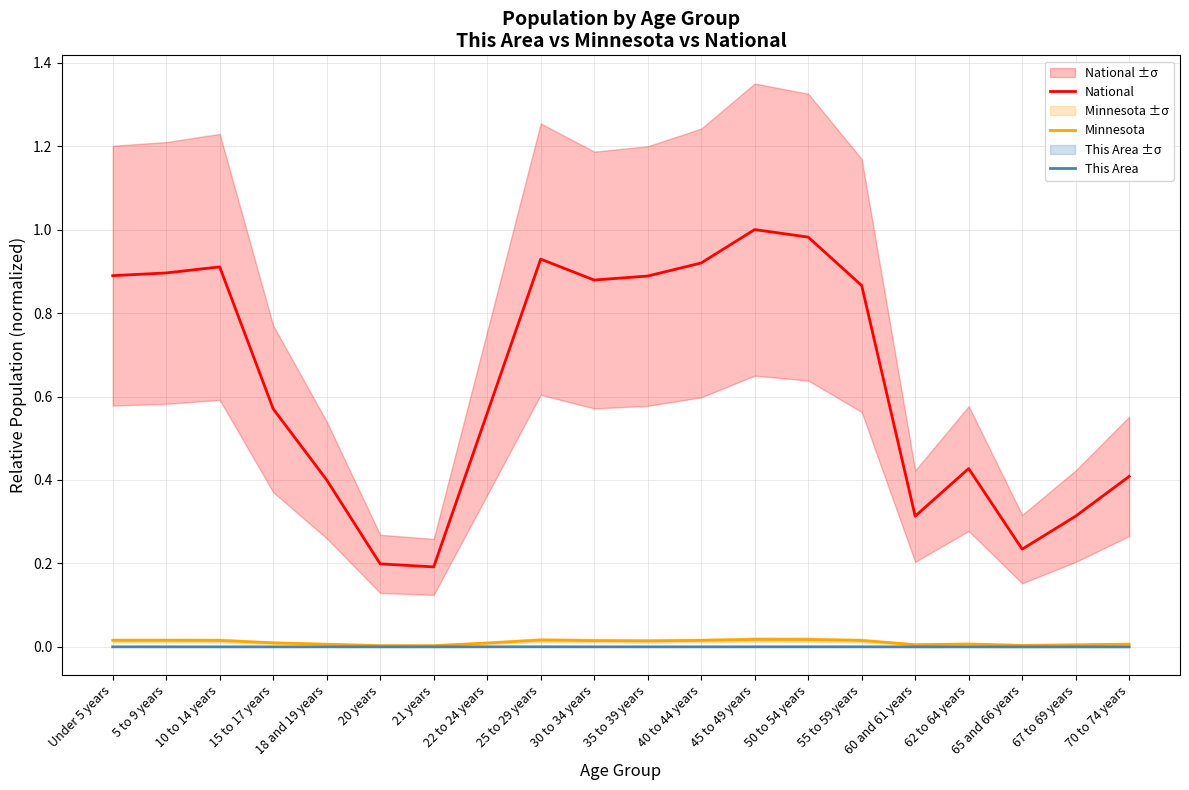

What is the sum of all National values?

12.8